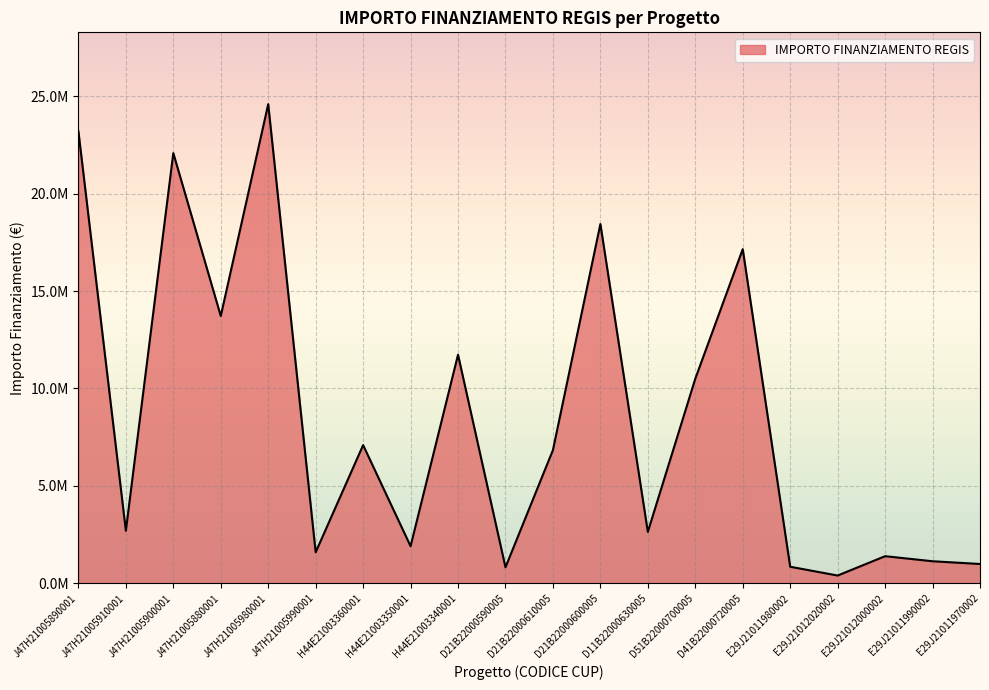

The chart shows a value of 1268988 at D21B22000590005. True or false?

False